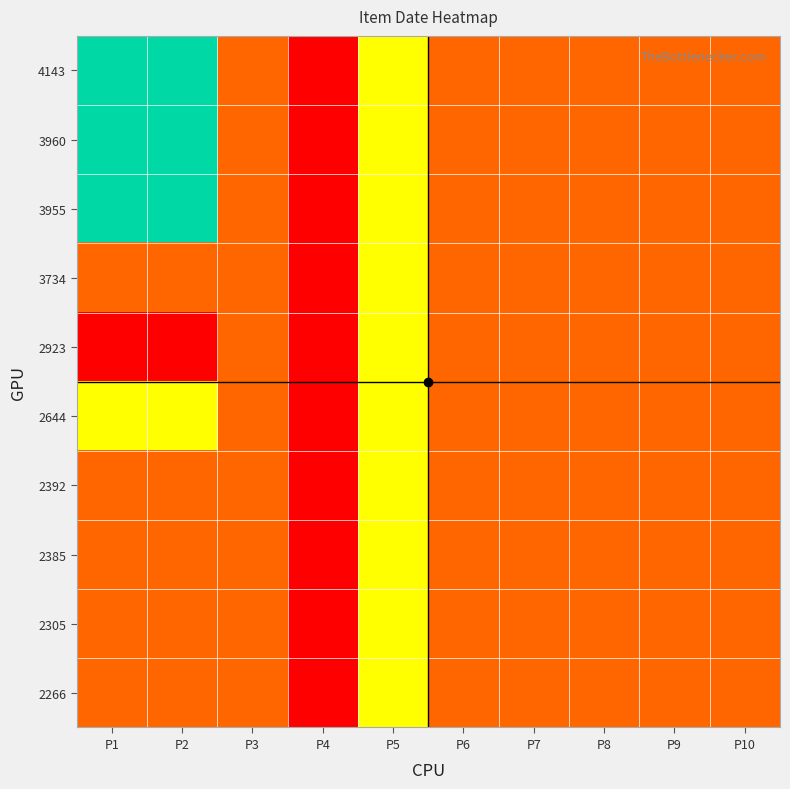

Which label corresponds to the smallest value in the chart?

P4